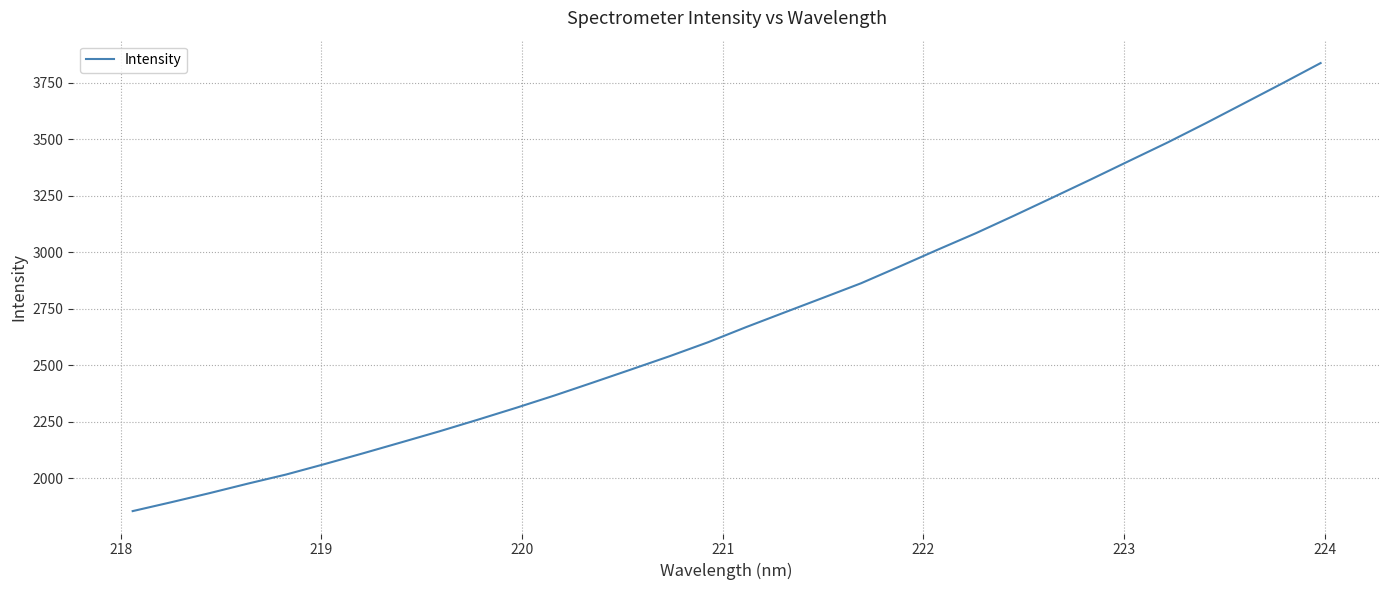

What is the greatest value displayed?

3836.6